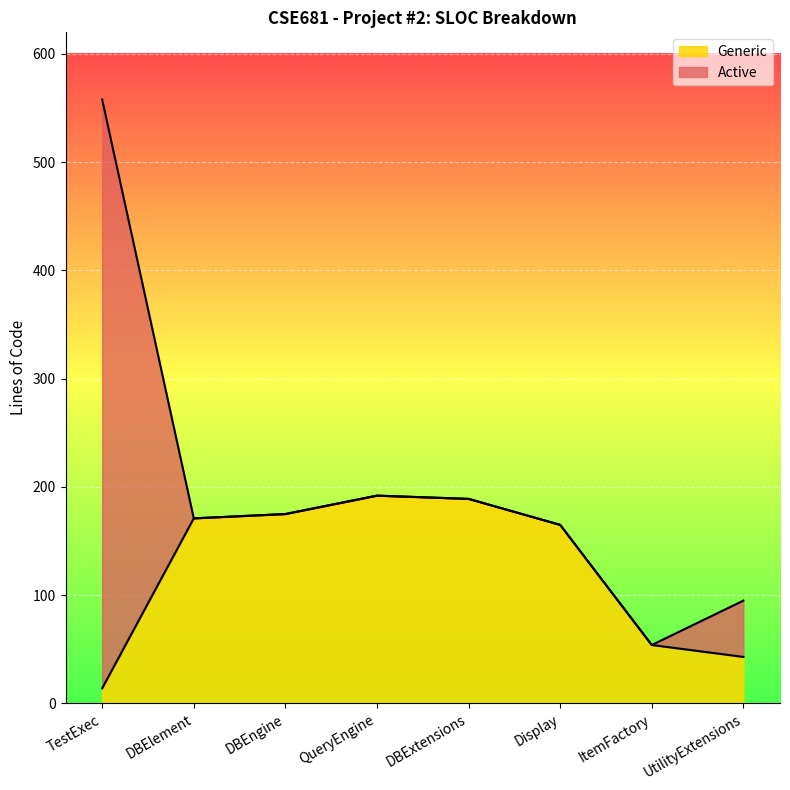

Which series has the largest total across all categories?

Active